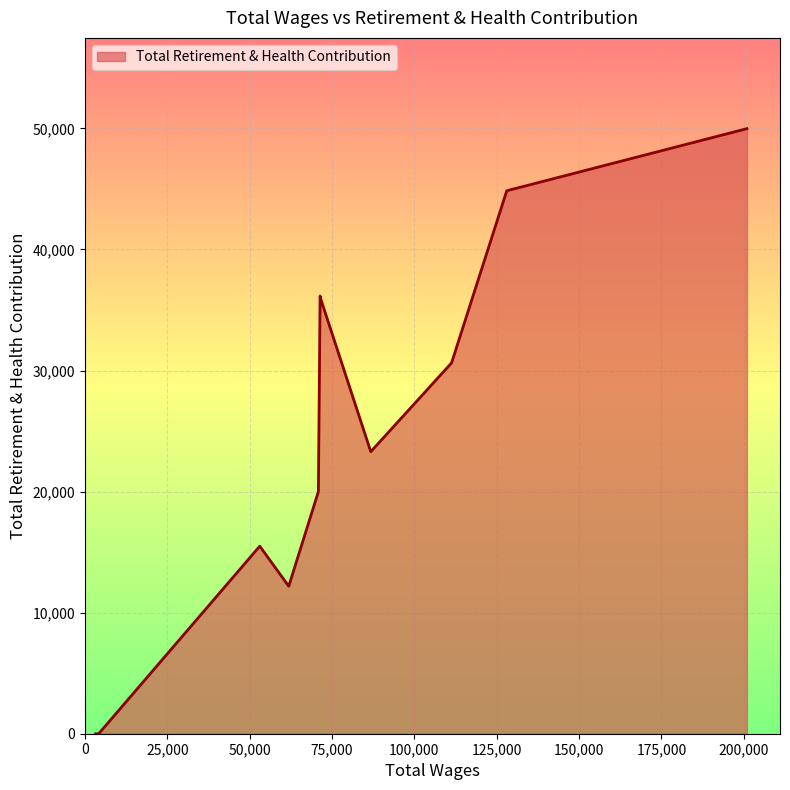

What is the difference between the maximum and minimum values?

49983